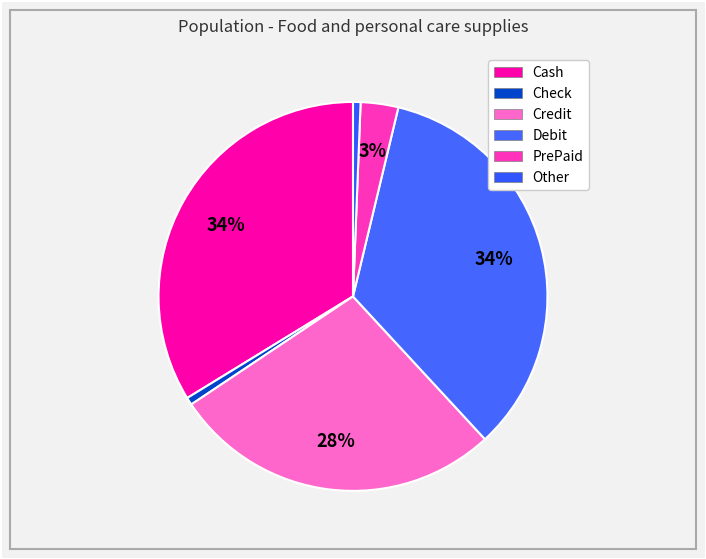

How many segments does this pie chart have?

6